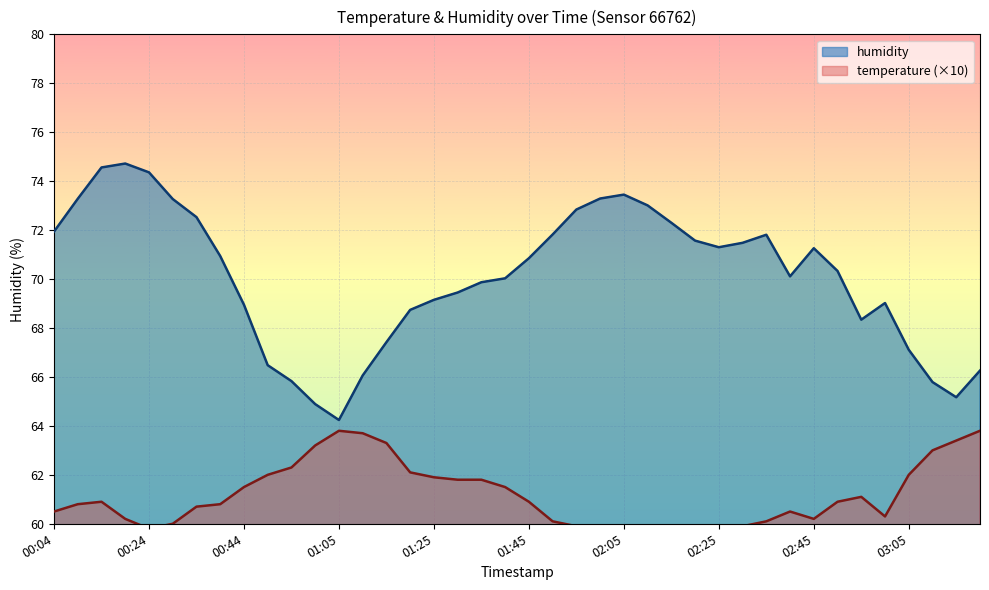

How many lines are shown in the chart?

2